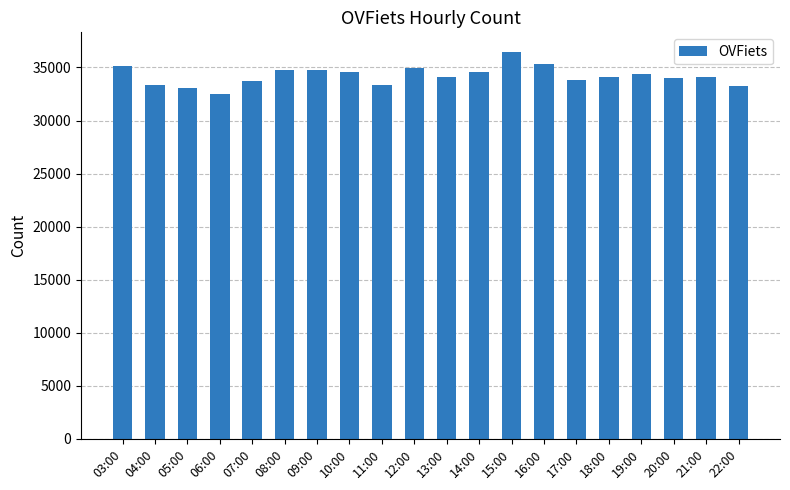

What is the difference between the values at 19:00 and 22:00?

1129